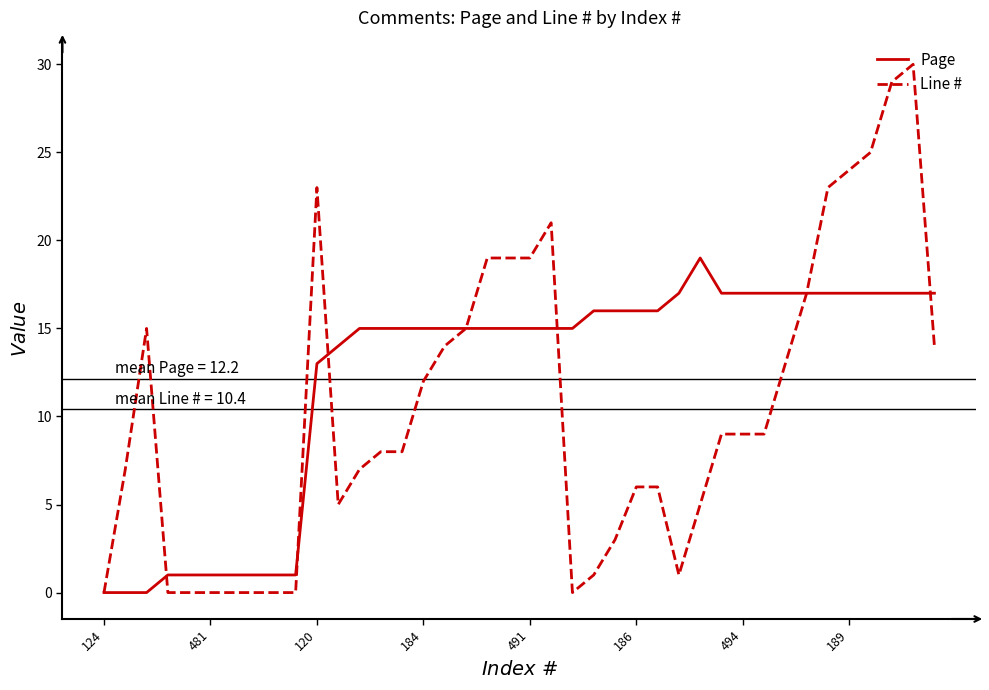

List the series in order of their overall mean, highest first.

Page, Line #